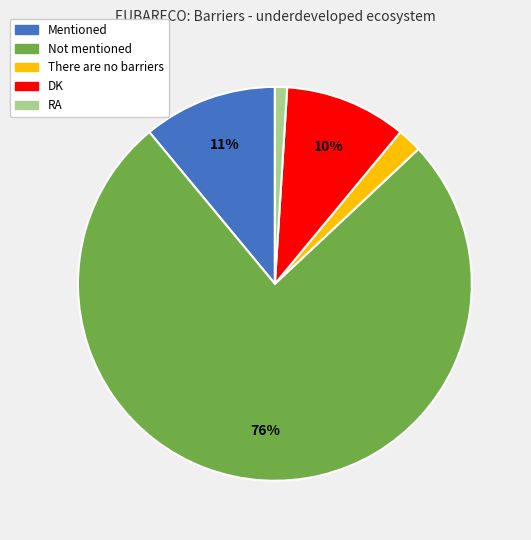

Combined, do There are no barriers and RA account for over 50%?

No